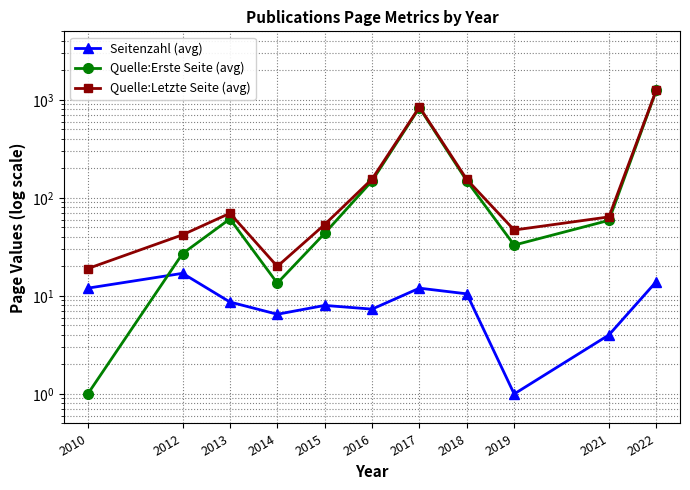

What is the greatest value displayed?

1263.0